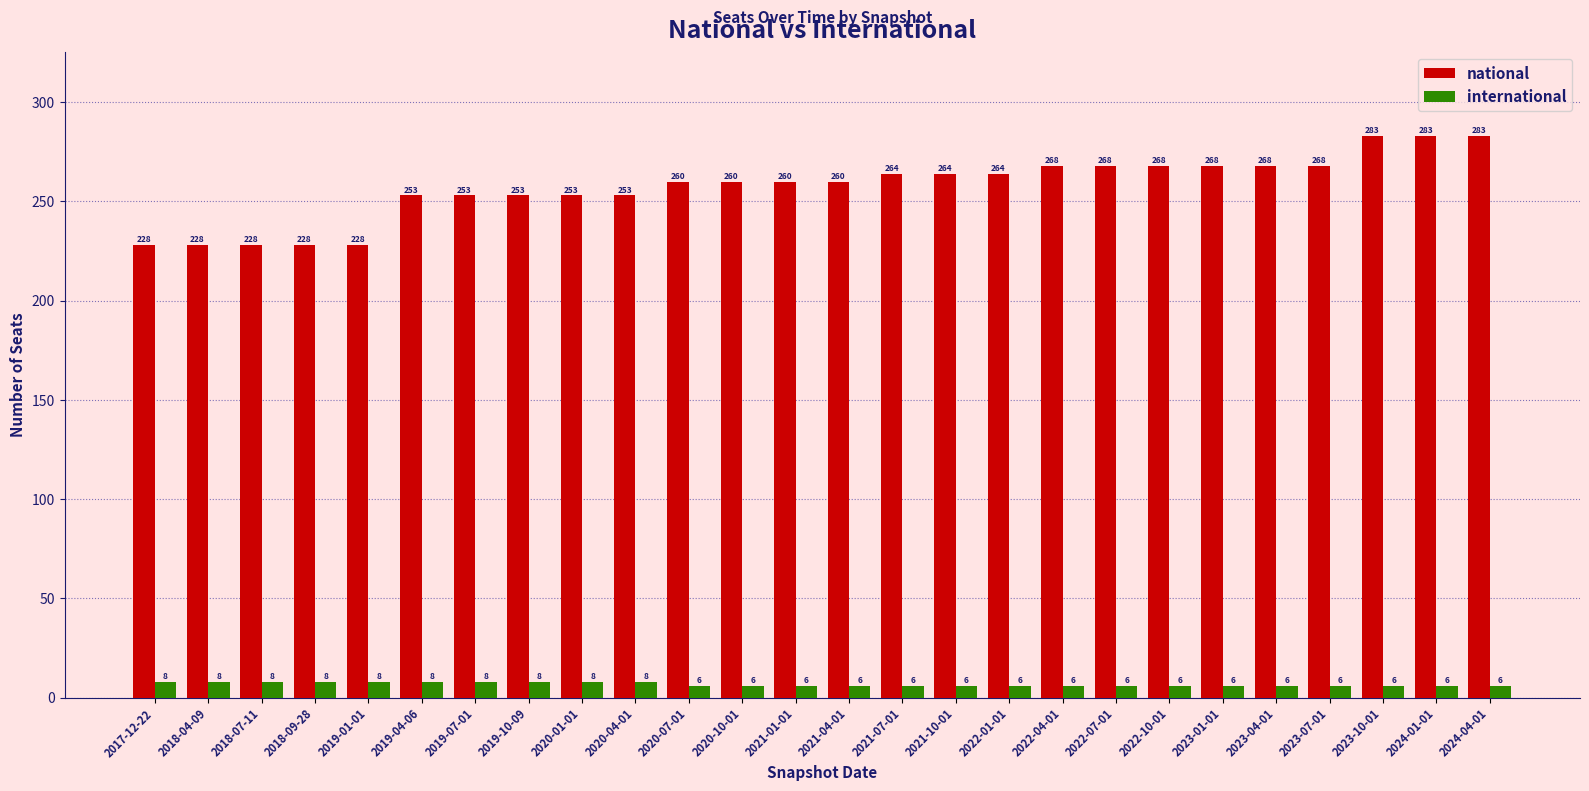

What is the value of the international bar at the 26th from the left?

6